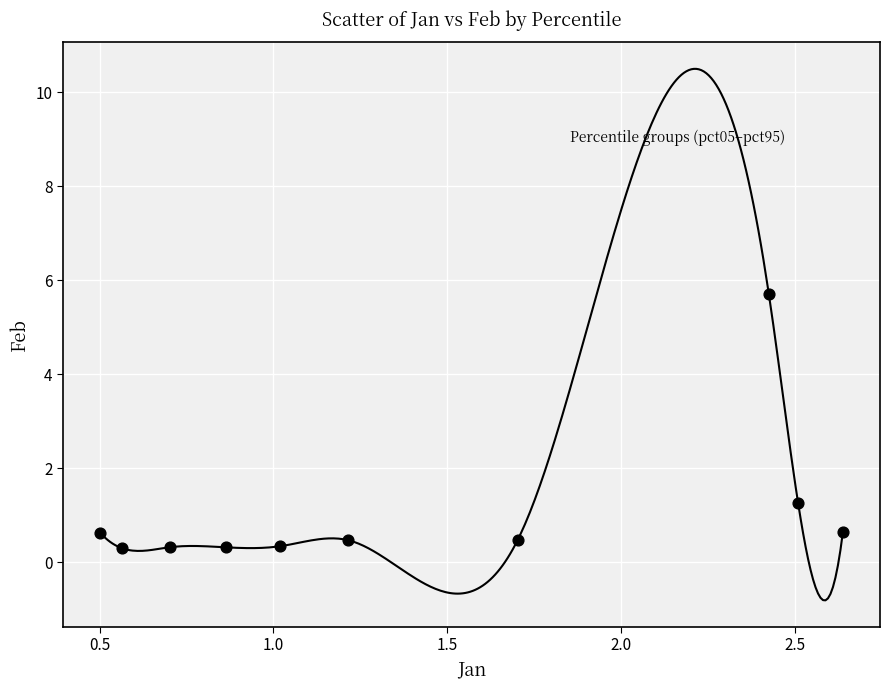

What is the average Y value?

1.0